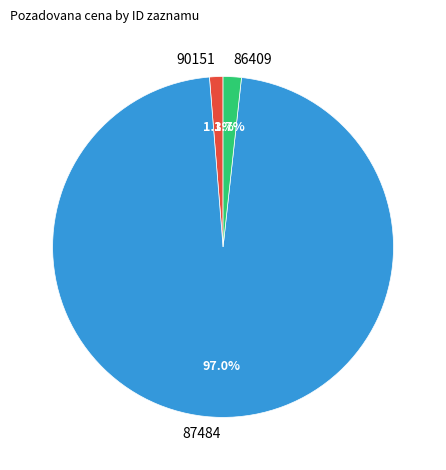

The 87484 slice represents 97% of the pie. True or false?

True